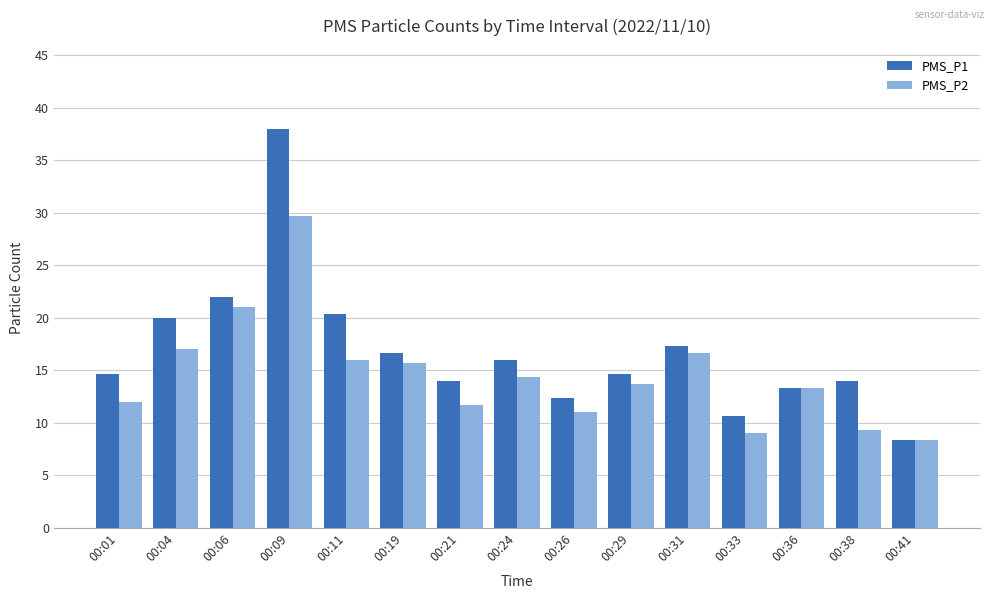

How many distinct data groups are displayed?

2